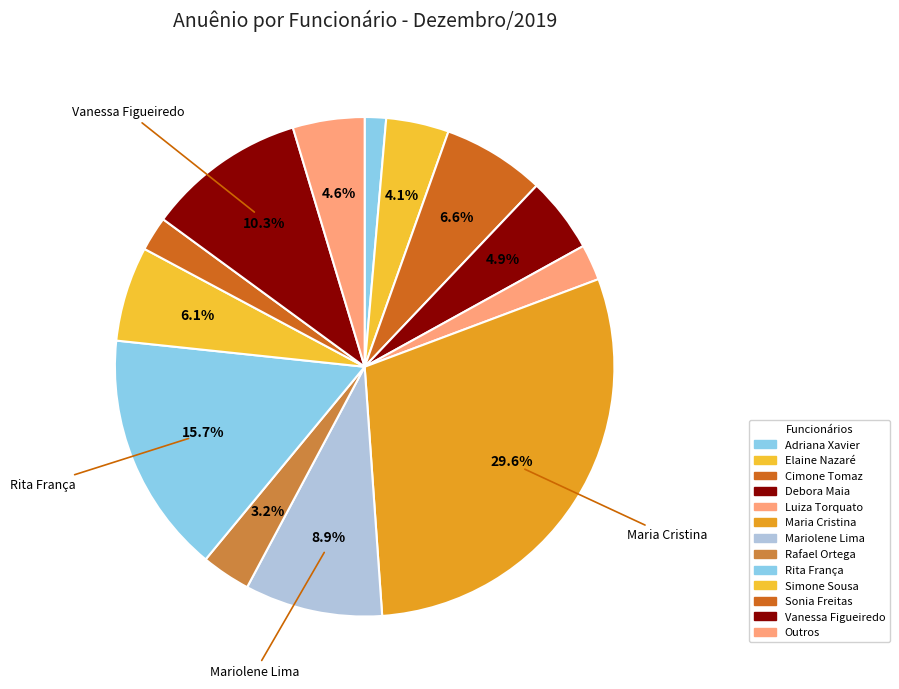

Count the number of slices in the pie.

13